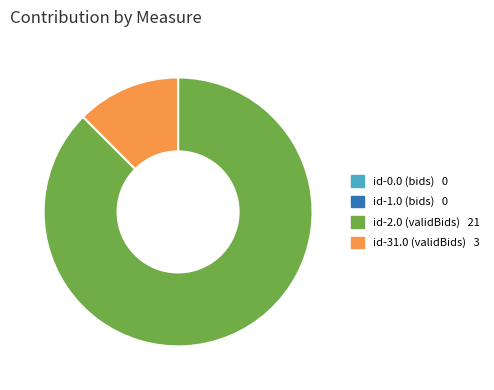

Is there any slice that represents more than half of the pie?

Yes